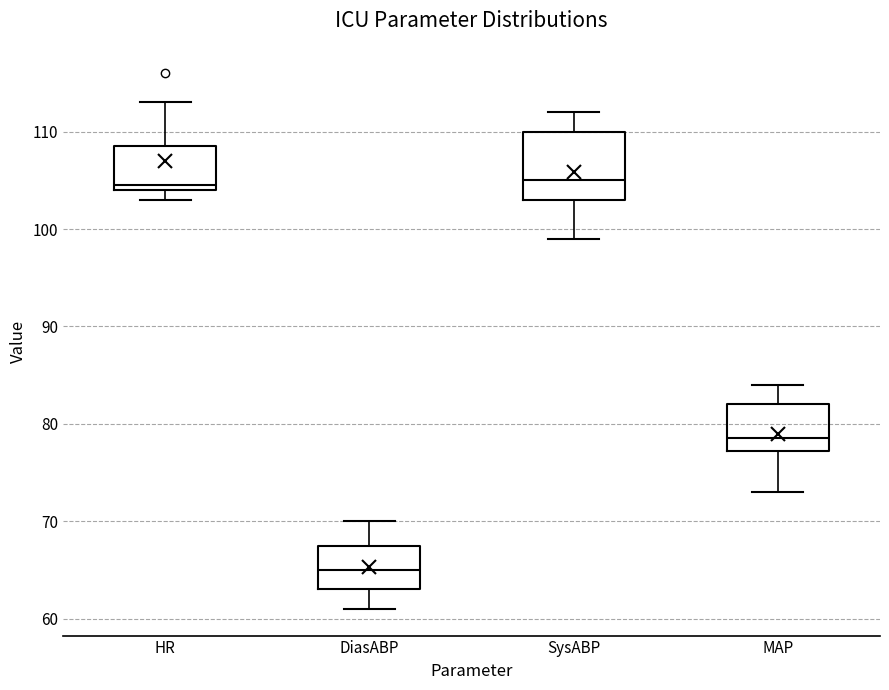

Which box is the tallest, from its lower edge to its upper edge?

SysABP